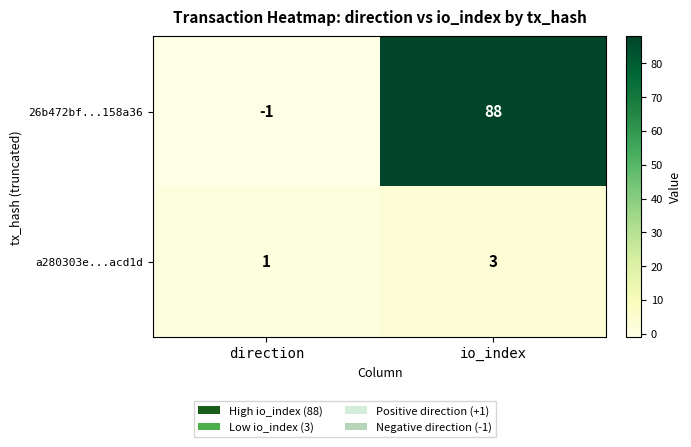

Where is a280303e...acd1d nearest to the value 2?

direction